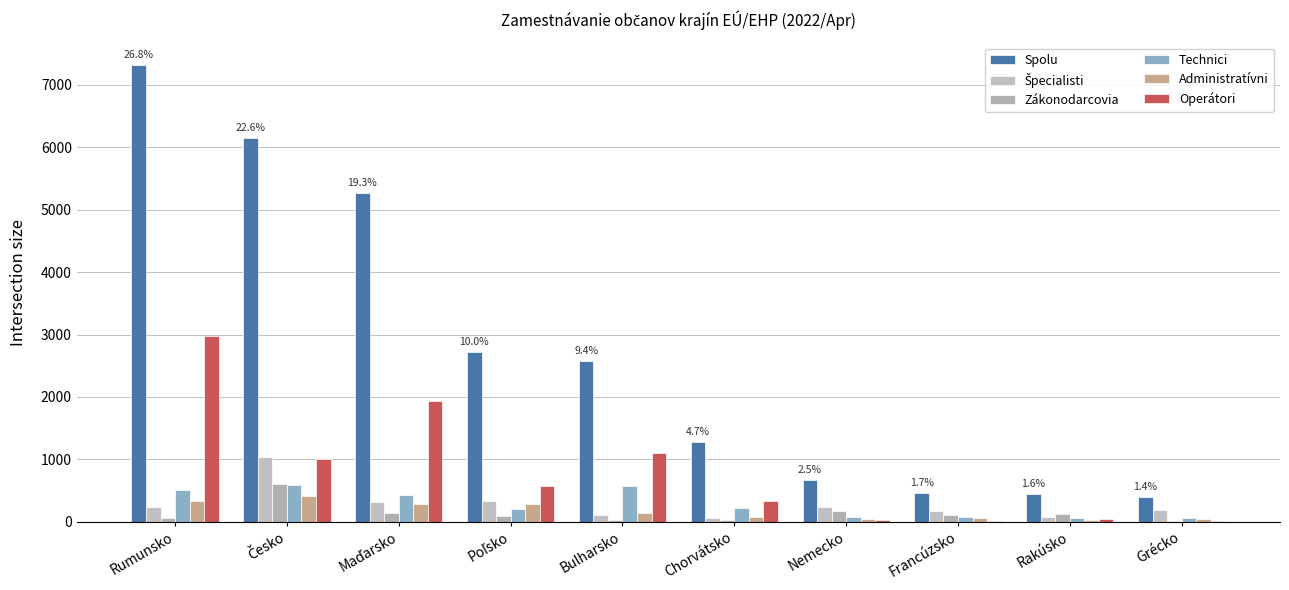

Between Nemecko and Francúzsko, which is larger?

Nemecko